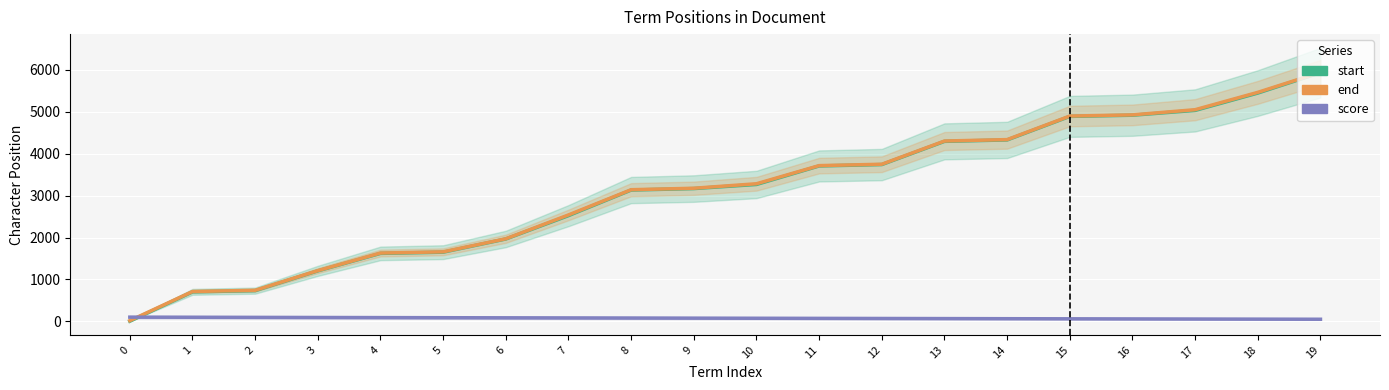

True or false: end has more than 1 points higher than both neighbors.

False